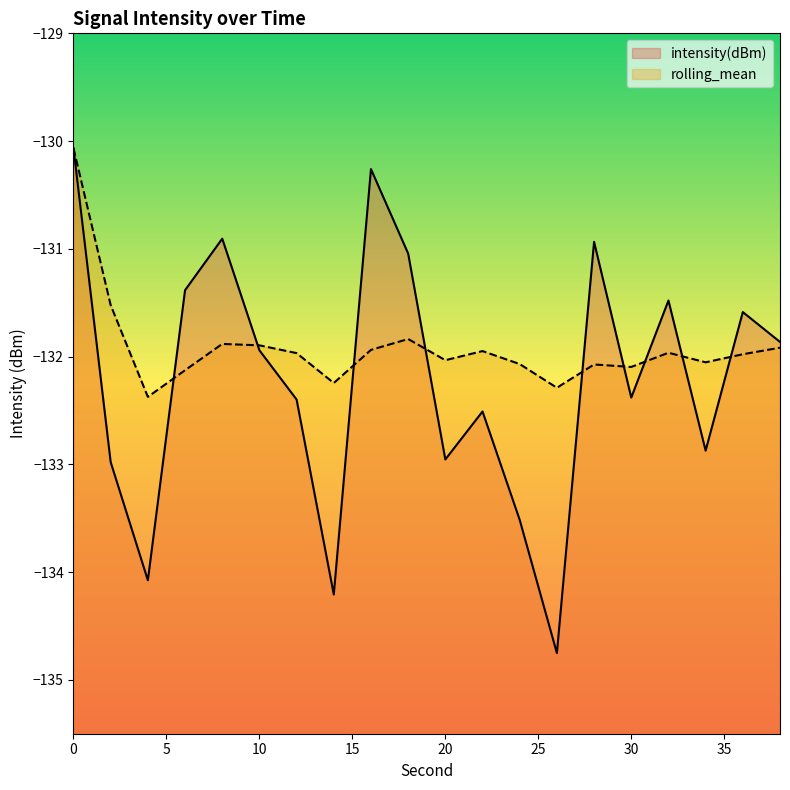

Rank the series at 34 from lowest to highest value.

intensity(dBm), rolling_mean